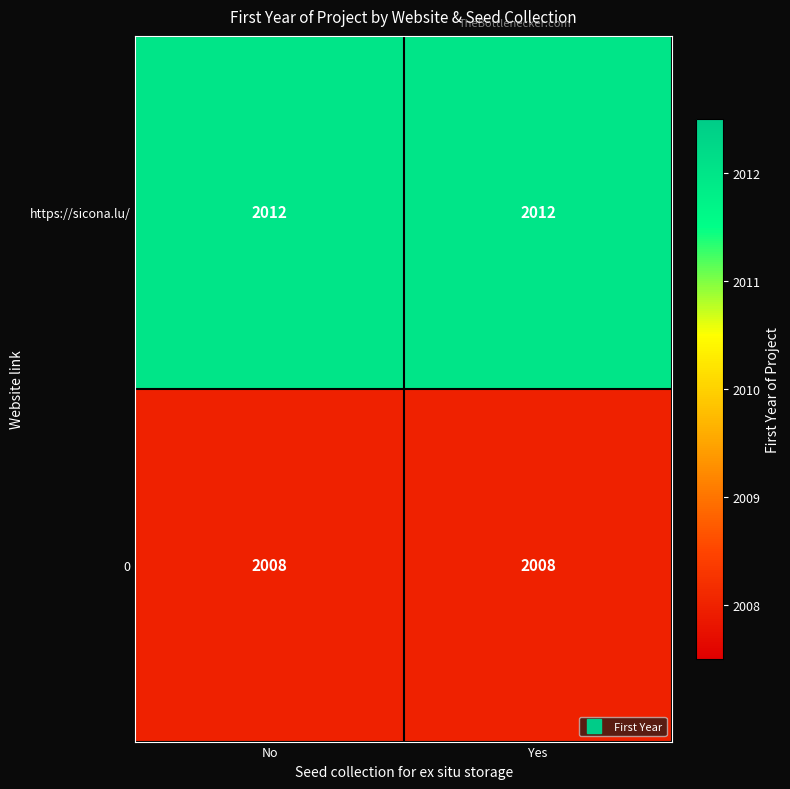

What is the total value across all series at No?

4020